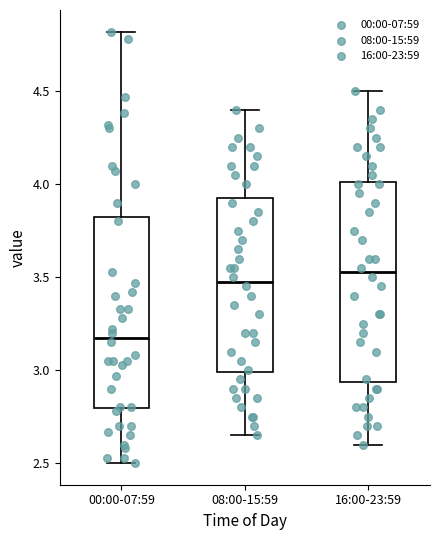

Reading left to right, read every box against the y-axis: the position of its median line, the range the box covers, and the ends of its whiskers. The values are not printed on the chart, so give them approximately, as read against the axis.

00:00-07:59: median 3.20, box 2.80 to 3.85, whiskers 2.50 to 4.80
08:00-15:59: median 3.50, box 3.00 to 3.95, whiskers 2.65 to 4.40
16:00-23:59: median 3.55, box 2.95 to 4.00, whiskers 2.60 to 4.50